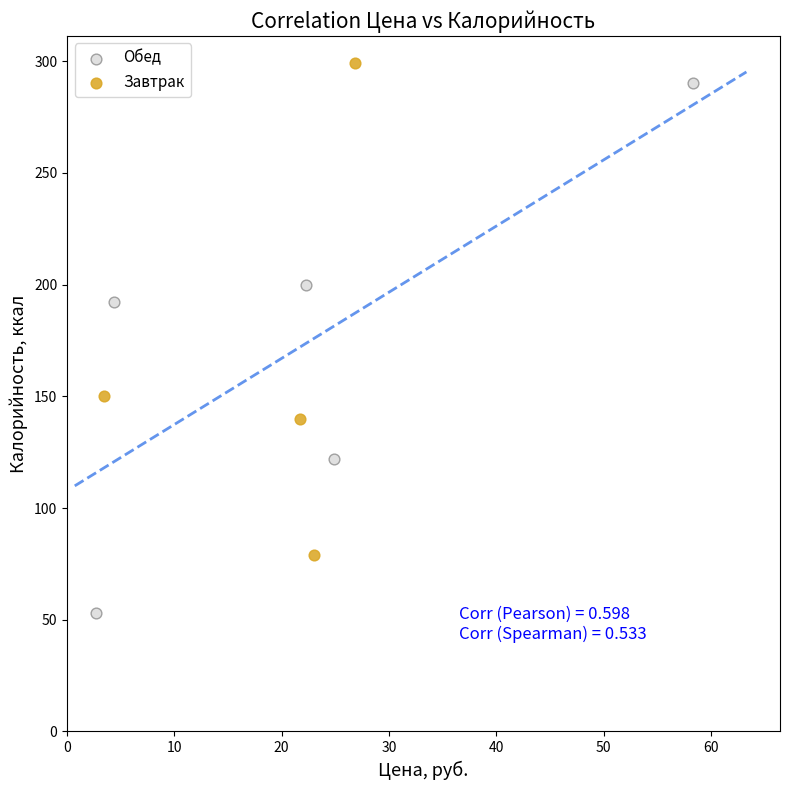

Which series has the widest spread of Y values?

Обед